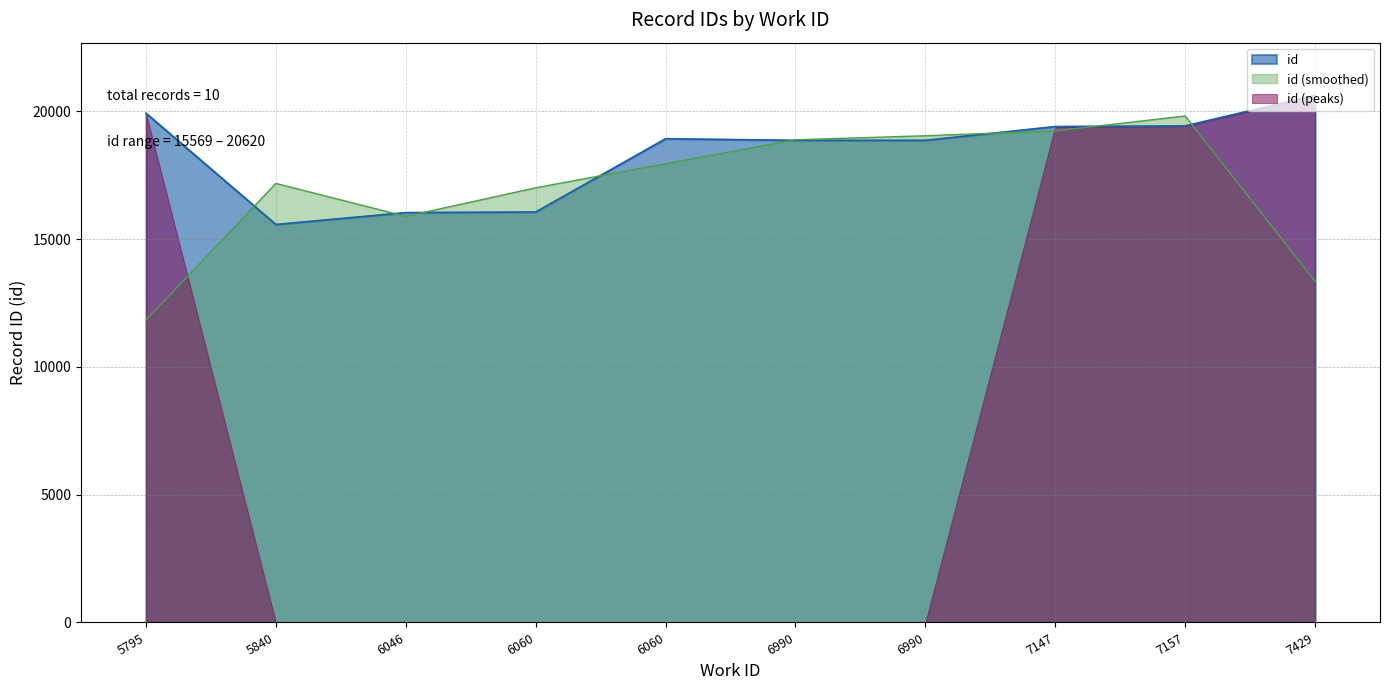

The value at 7147 is 4116. True or false?

False